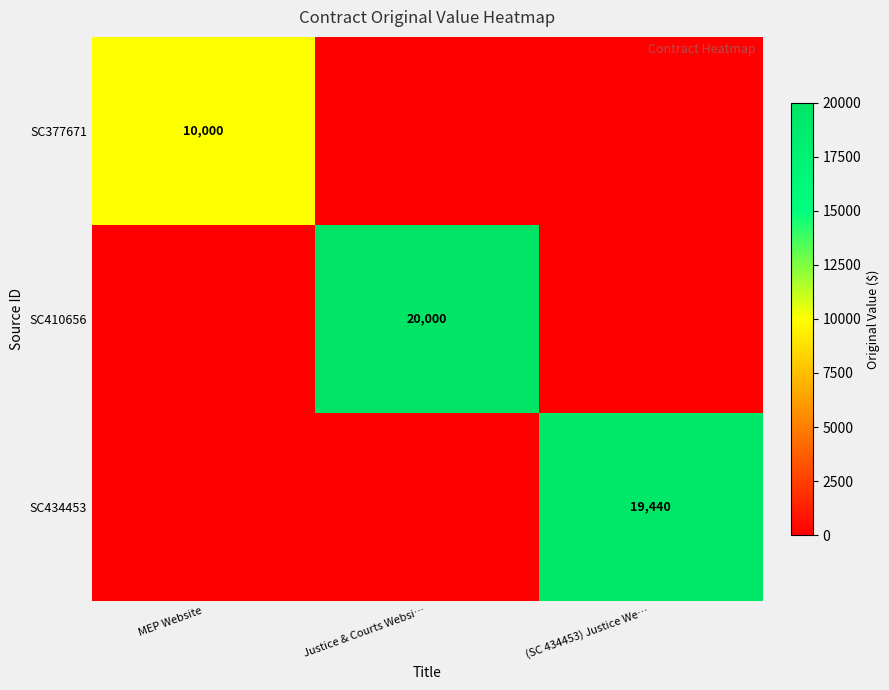

True or false: SC410656 has a value of 31320 at Justice & Courts Websi….

False